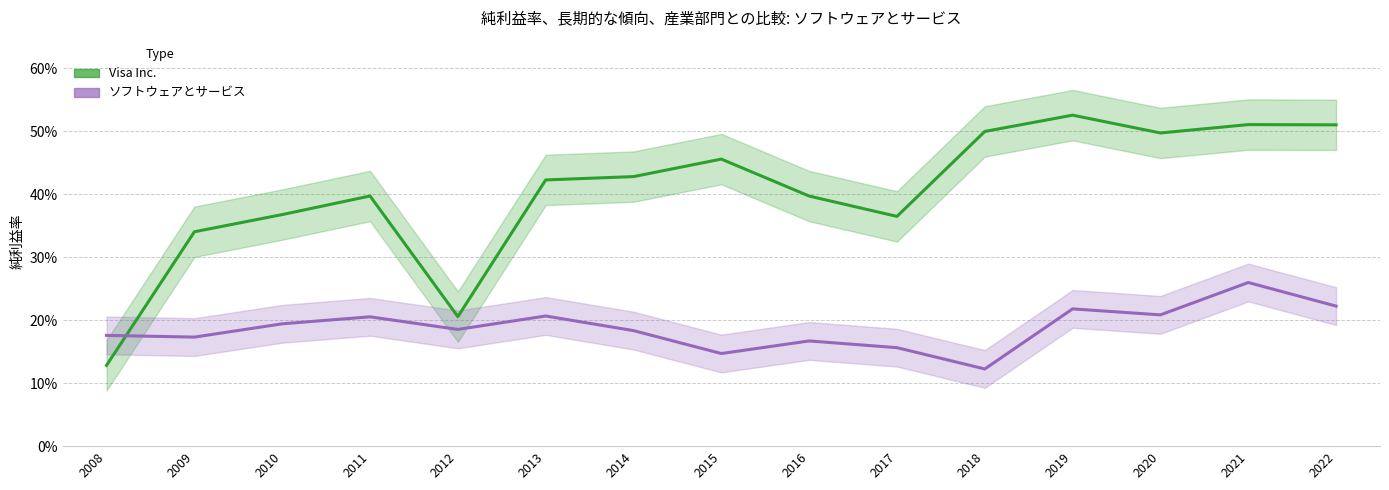

What are all the series names shown in the legend?

Visa Inc., ソフトウェアとサービス